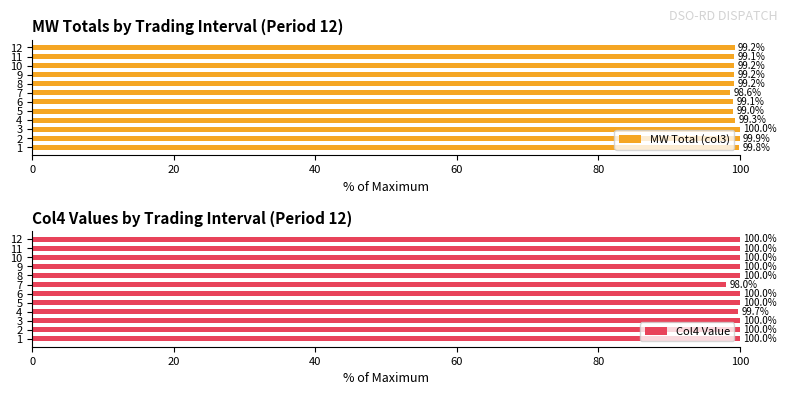

Which series has the largest range (max minus min)?

Col4 Value